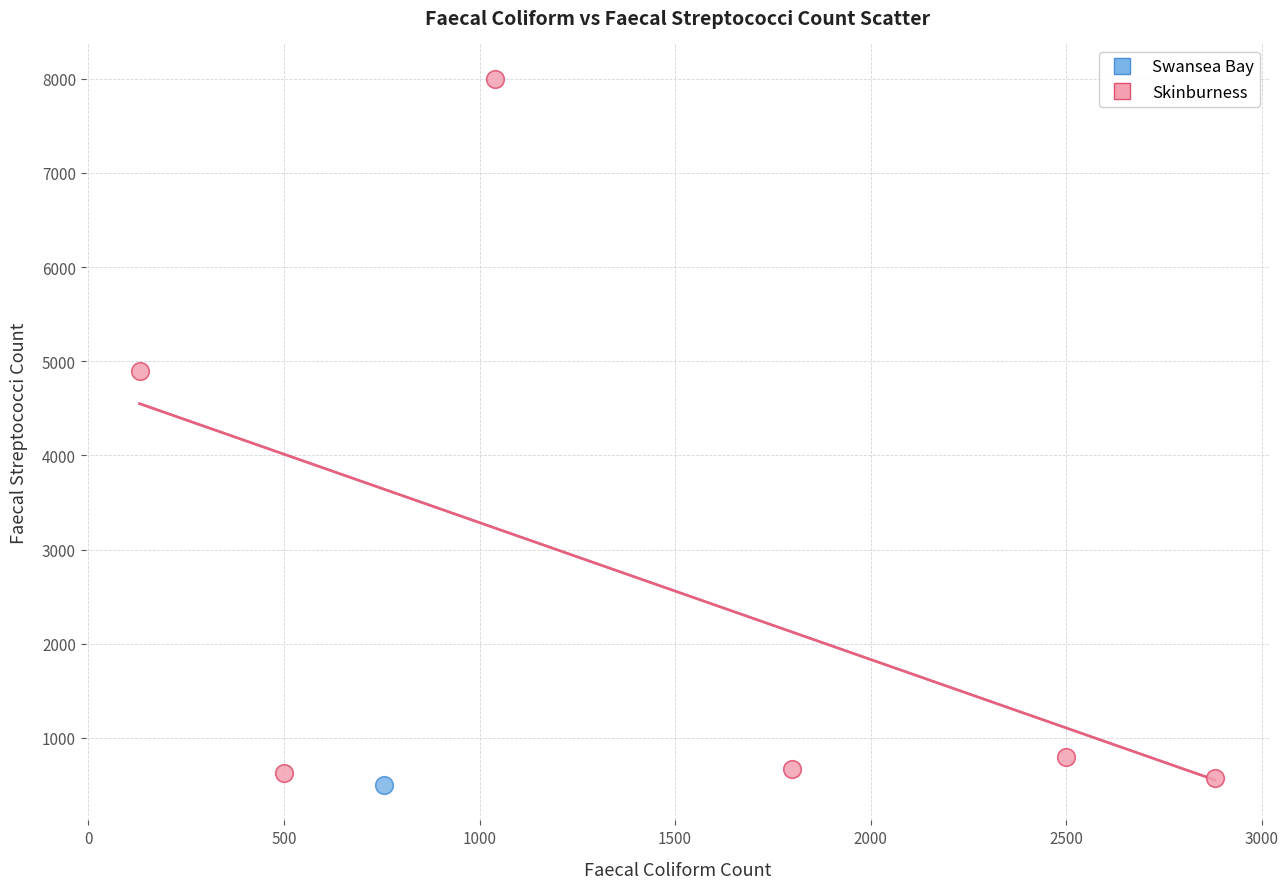

What are all the series names shown in the legend?

Swansea Bay, Skinburness